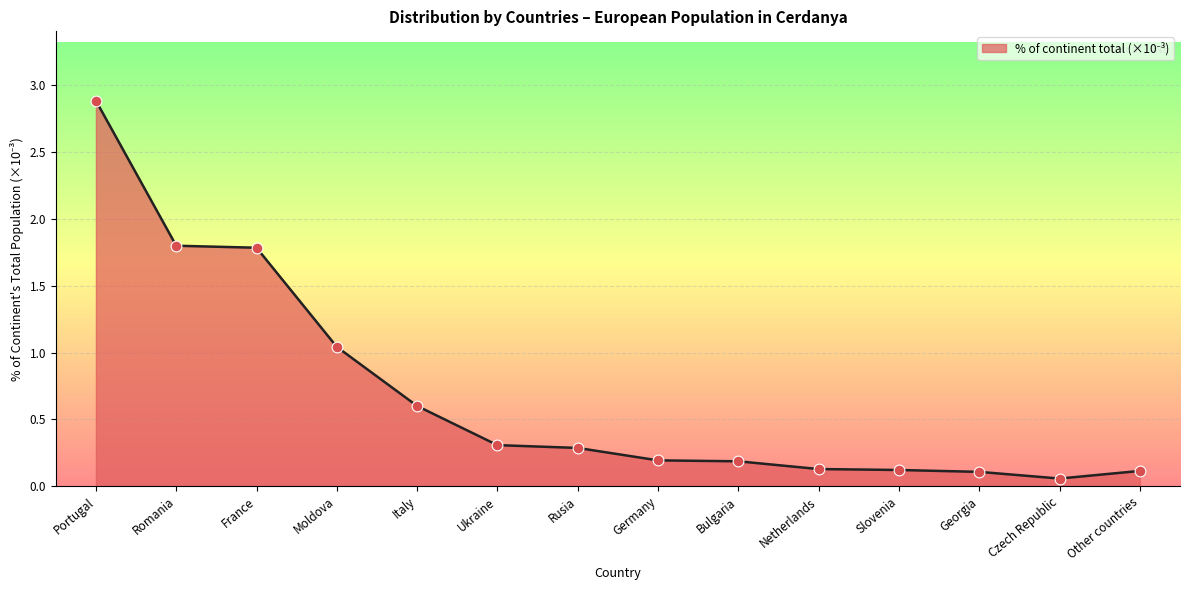

Is it true that the value at Bulgaria is 0.2?

True